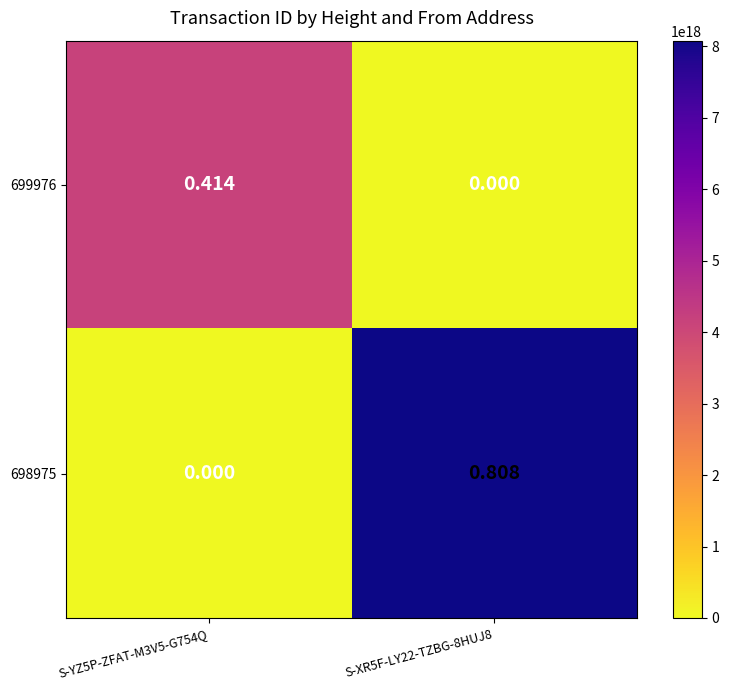

Is the value of 698975 at S-XR5F-LY22-TZBG-8HUJ8 greater than the value of 699976 at S-YZ5P-ZFAT-M3V5-G754Q?

Yes